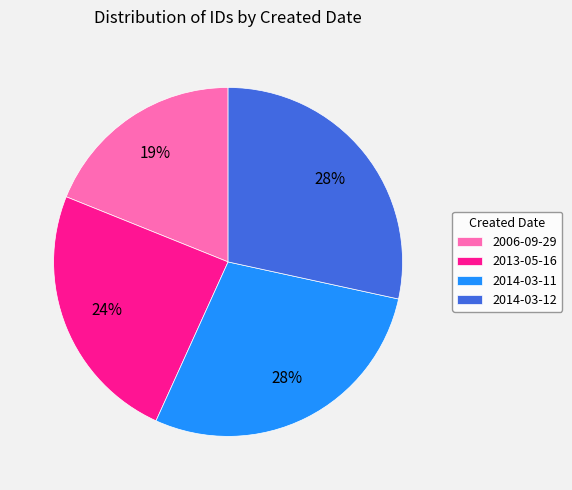

Is the sum of 2006-09-29 and 2014-03-11 greater than half?

No